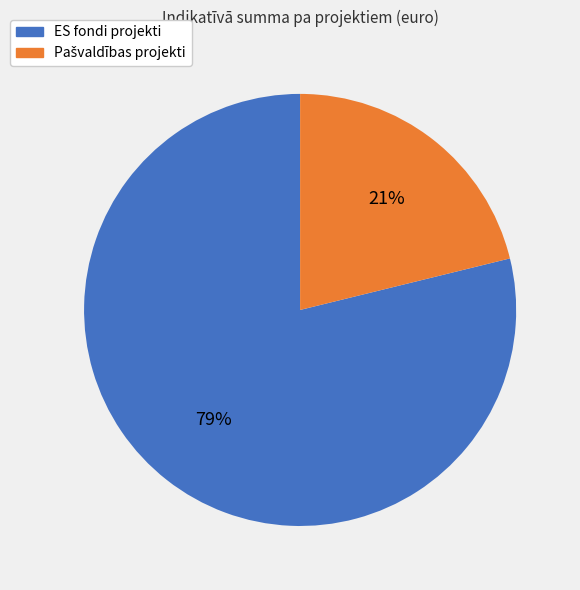

To the nearest percent, what is the average slice percentage?

50%